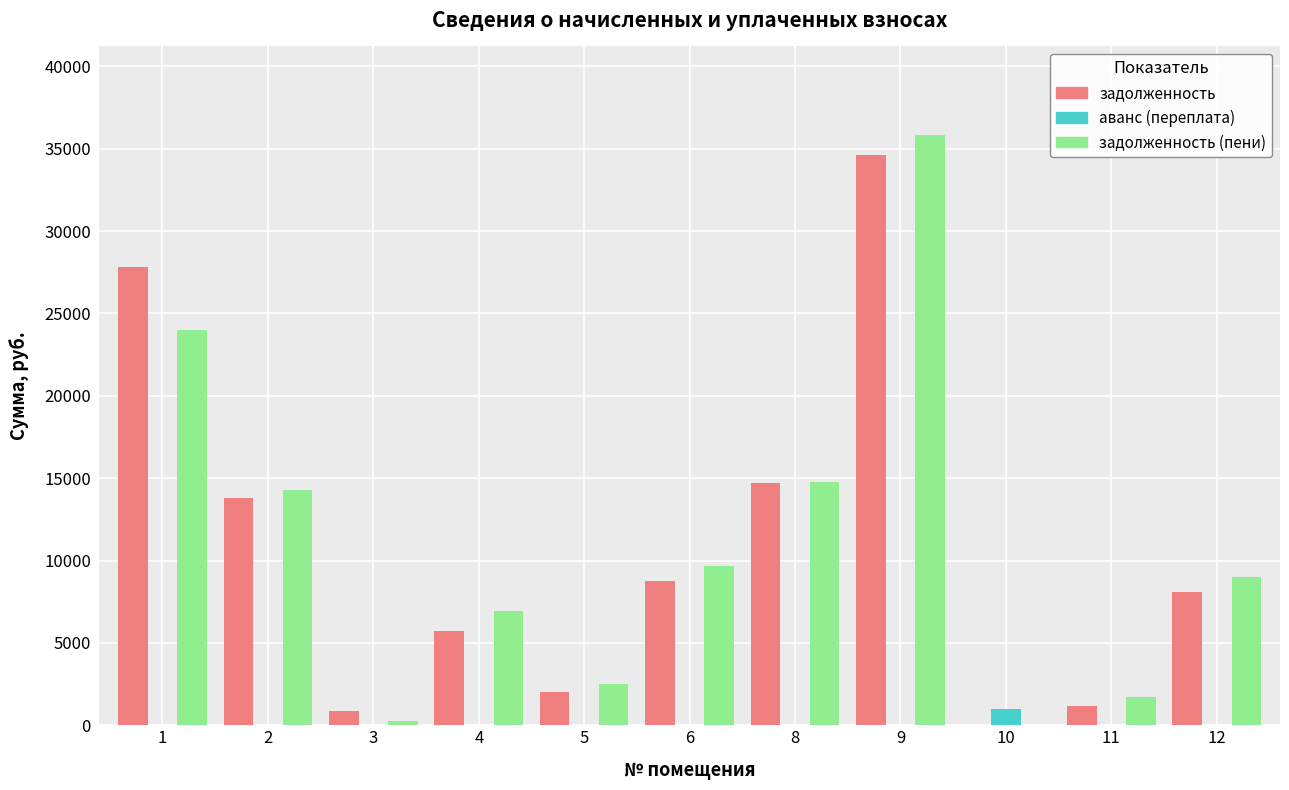

Is it true that задолженность (пени) equals 36420.5 at 1?

False